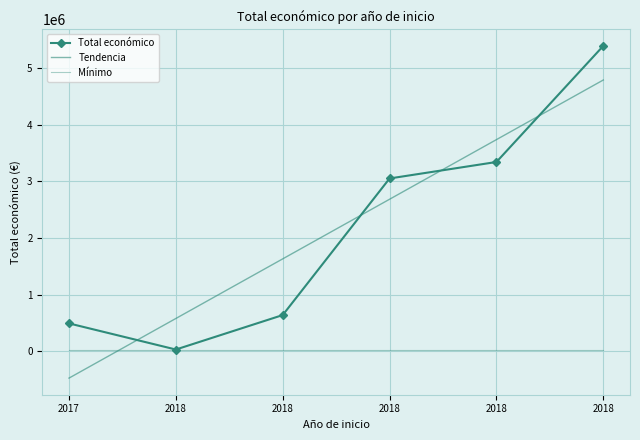

True or false: Total económico and Mínimo intersect in this chart.

False